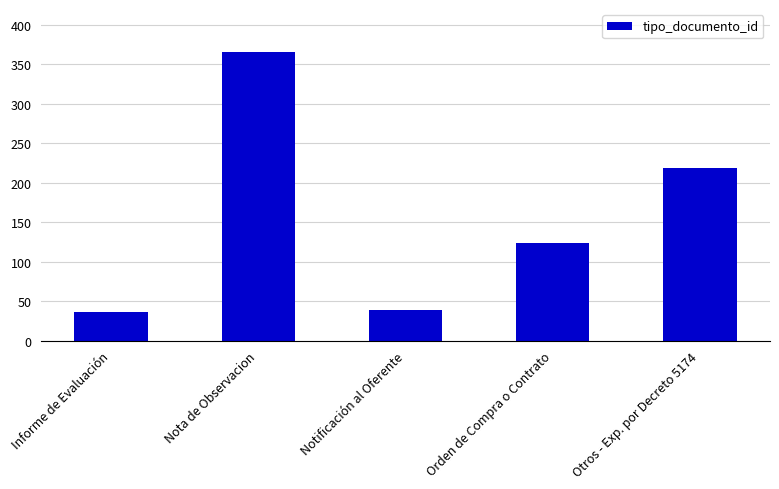

Which has a higher value, Notificación al Oferente or Otros - Exp. por Decreto 5174?

Otros - Exp. por Decreto 5174